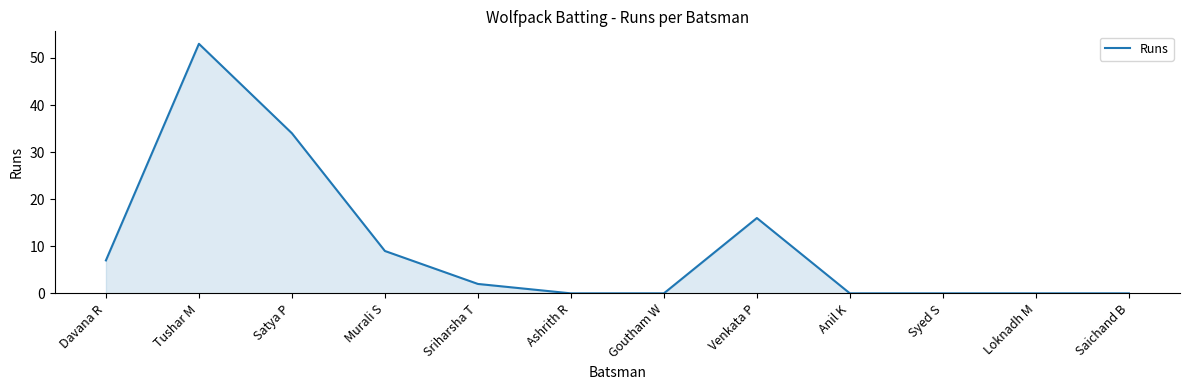

Which has a higher value, Davana R or Goutham W?

Davana R